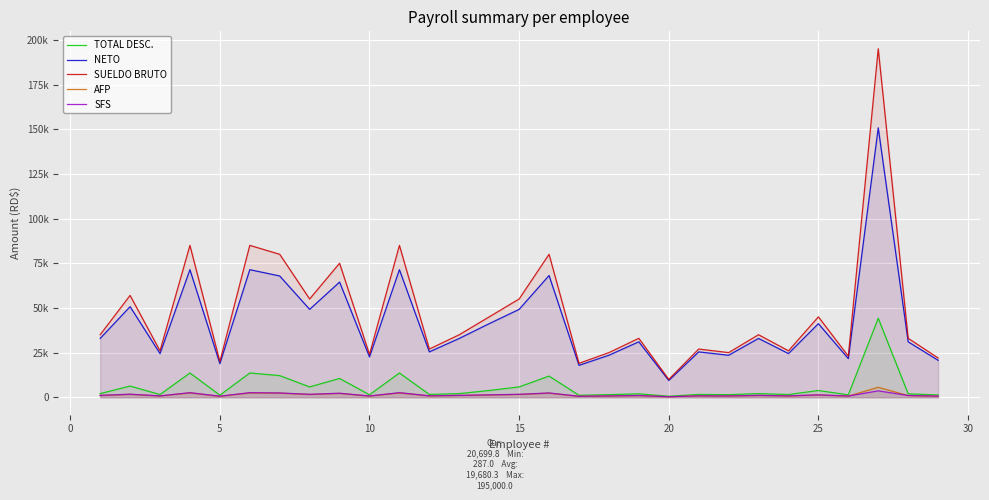

Does the chart display data point markers on the line(s)?

No